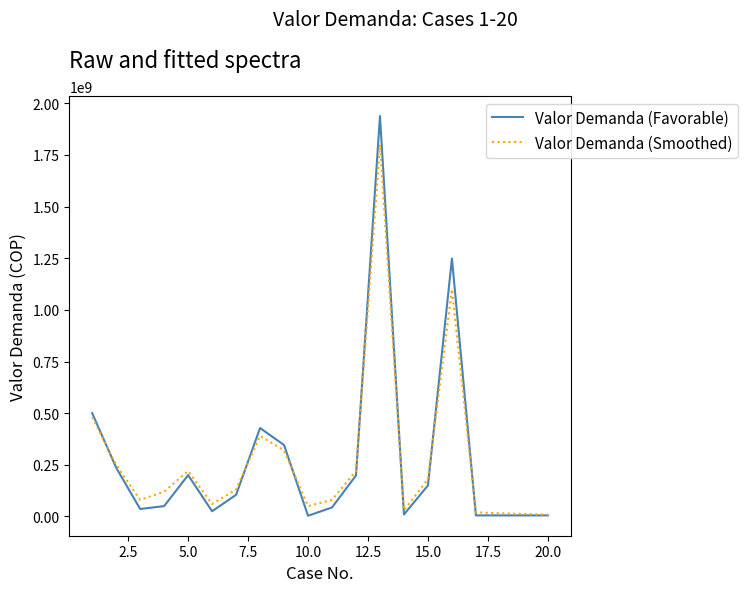

What is the greatest value displayed?

1938300000